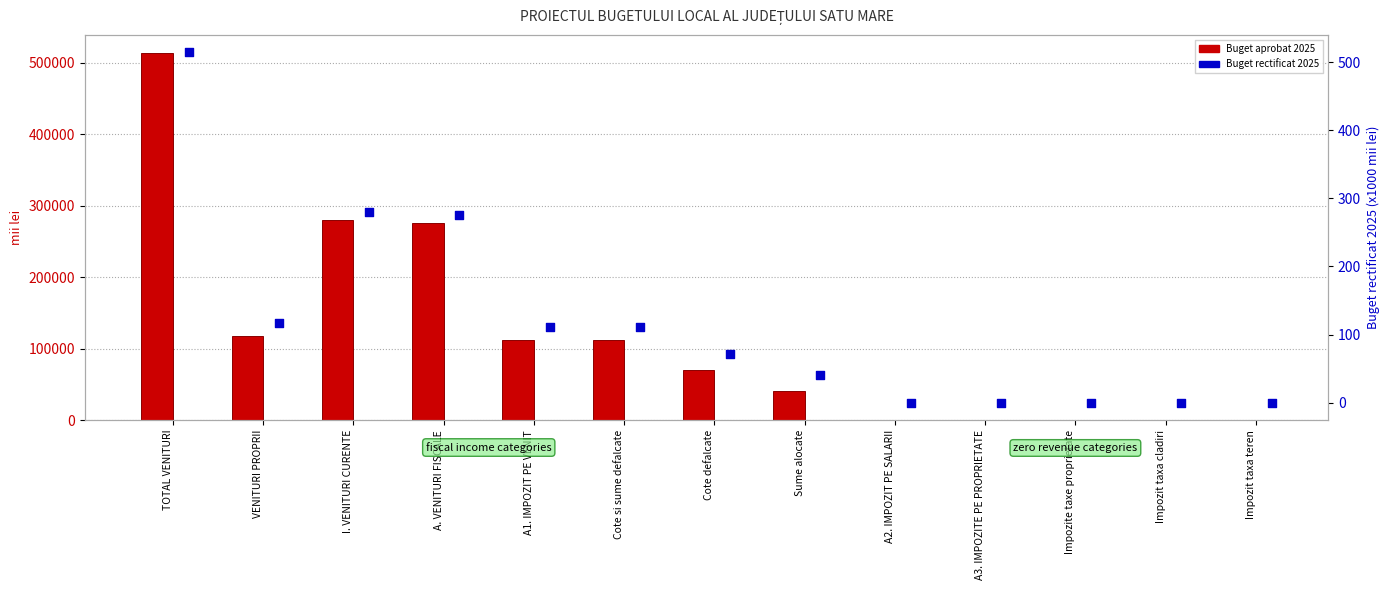

At how many categories does at least one series exceed 221147?

3